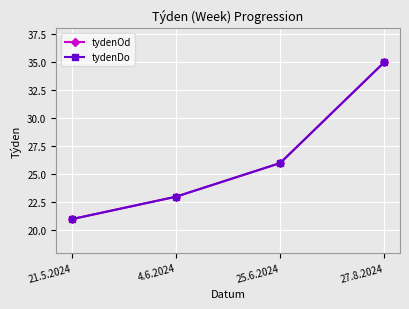

Rank the series at 21.5.2024 from highest to lowest value.

tydenOd, tydenDo